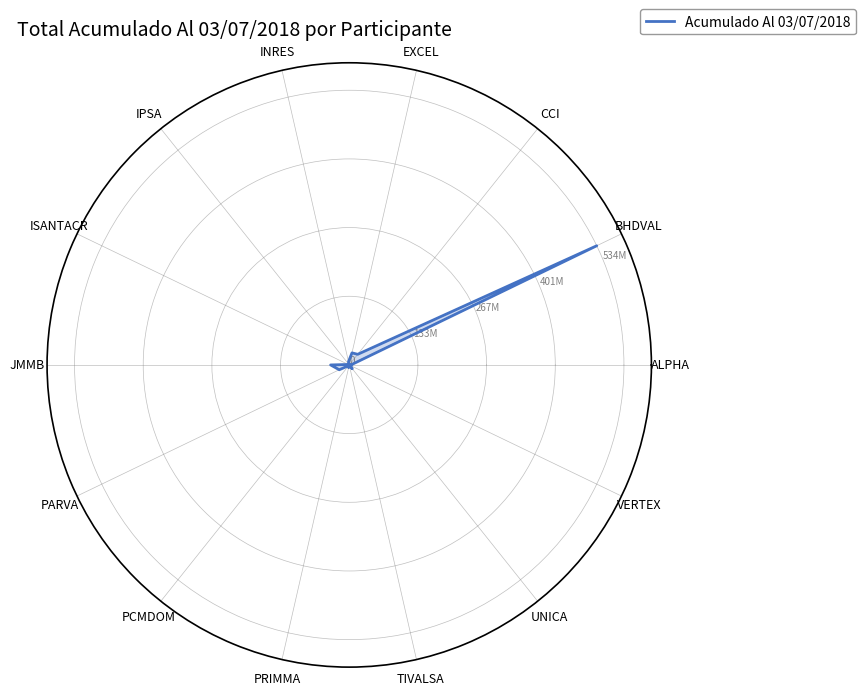

Does the chart display data point markers on the line(s)?

No